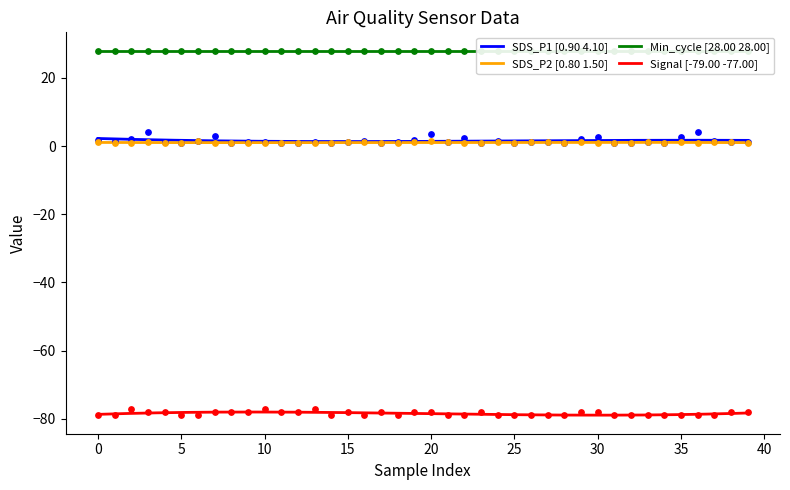

At how many categories does at least one series exceed -48?

40